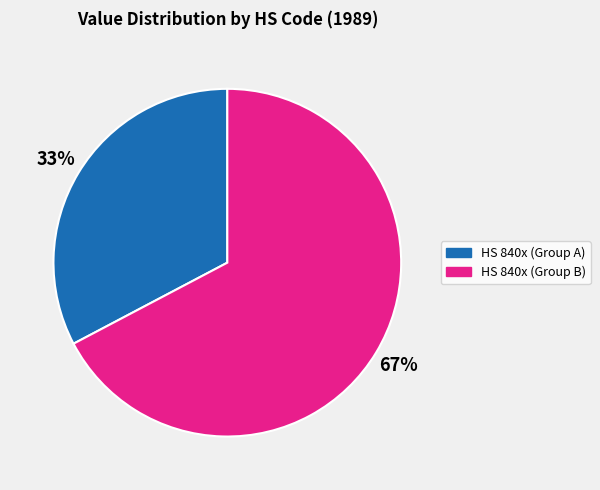

Rank the categories by value from lowest to highest.

HS 840x (Group A), HS 840x (Group B)